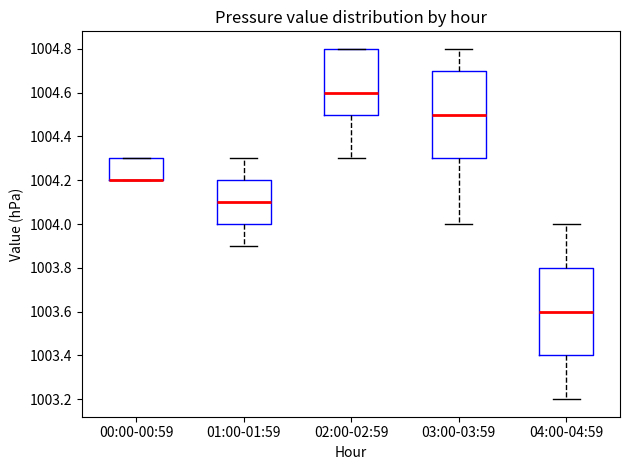

Reading left to right, transcribe this box plot: for each box, give where its median line is, the range the box spans, and where its two whiskers end, as read against the y-axis. The values are not printed on the chart, so give them approximately, as read against the axis.

00:00-00:59: median 1004.2 (drawn on the box's lower edge), box 1004.2 to 1004.3, whiskers 1004.2 to 1004.3
01:00-01:59: median 1004.1, box 1004.0 to 1004.2, whiskers 1003.9 to 1004.3
02:00-02:59: median 1004.6, box 1004.5 to 1004.8, whiskers 1004.3 to 1004.8
03:00-03:59: median 1004.5, box 1004.3 to 1004.7, whiskers 1004.0 to 1004.8
04:00-04:59: median 1003.6, box 1003.4 to 1003.8, whiskers 1003.2 to 1004.0